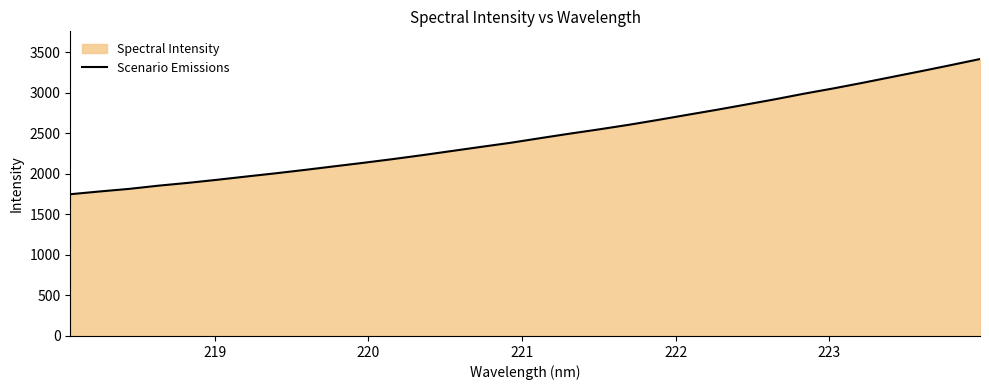

Reading left to right, list all the values displayed in this chart.

1749.4	1783.5	1815.3	1854.9	1889.3	1927.6	1968.3	2008.0	2050.2	2094.3	2138.1	2183.9	2232.3	2283.4	2334.4	2384.6	2441.2	2496.6	2549.4	2605.1	2665.4	2728.1	2790.1	2855.1	2920.7	2990.4	3055.6	3124.8	3197.0	3268.8	3342.5	3418.1